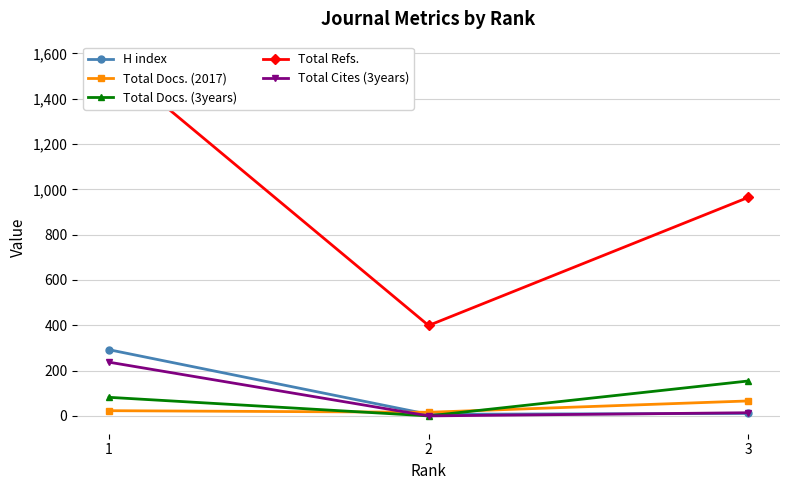

Reading left to right, transcribe all the data shown in this chart.

H index: 1=292	2=7	3=11
Total Docs. (2017): 1=23	2=16	3=66
Total Docs. (3years): 1=82	2=0	3=154
Total Refs.: 1=1573	2=399	3=964
Total Cites (3years): 1=237	2=0	3=14